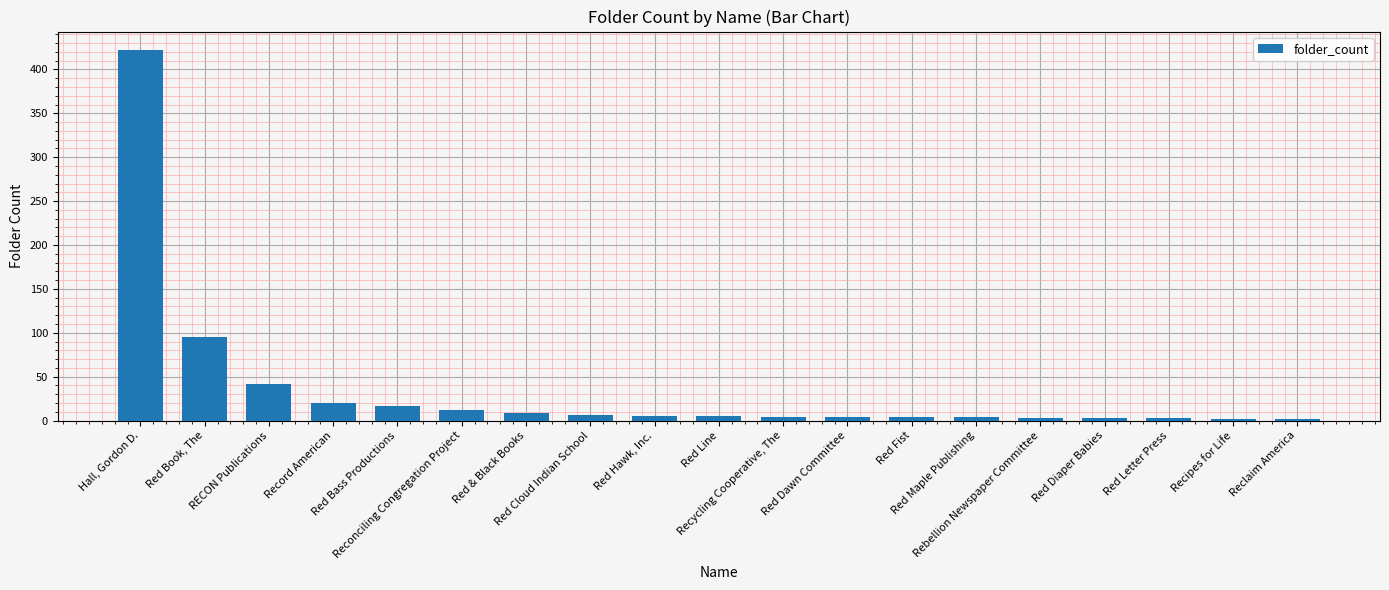

What is the difference between the maximum and minimum values?

420